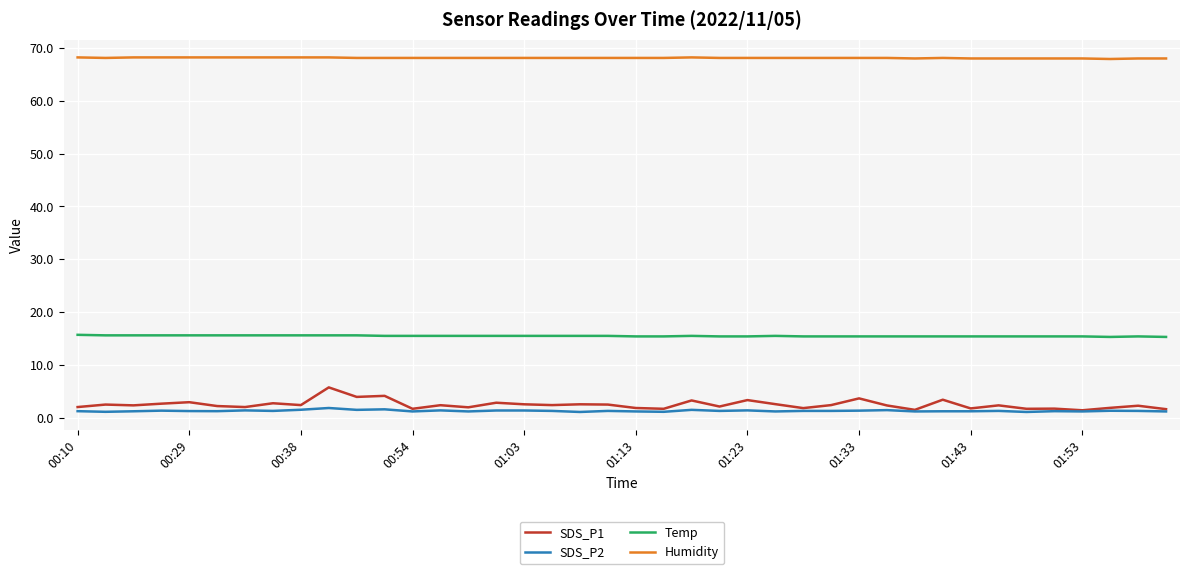

True or false: Humidity and Temp cross at least once.

False